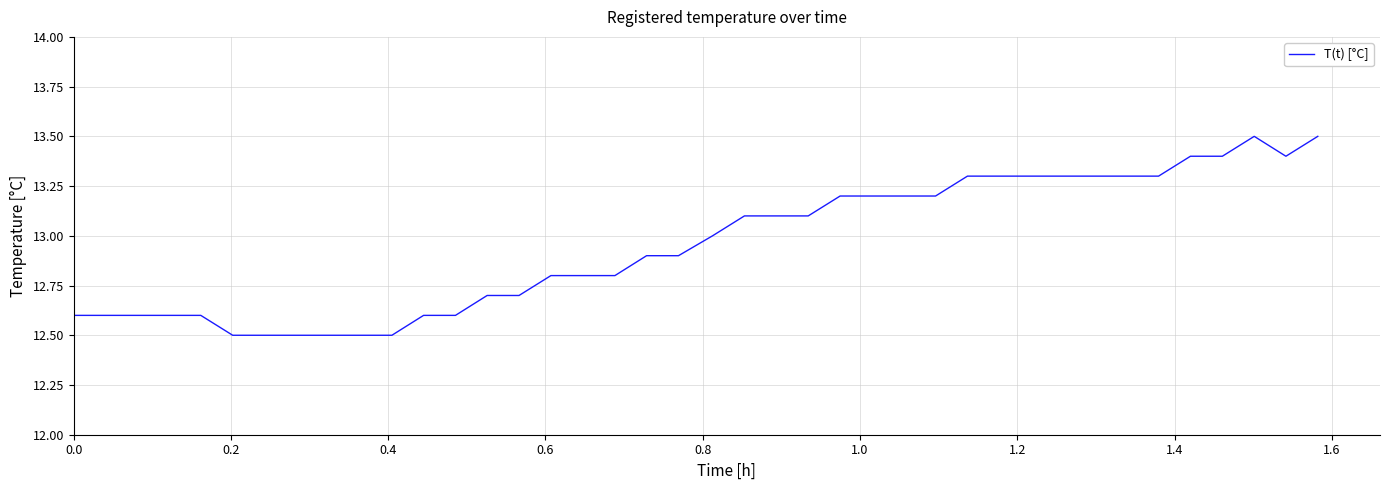

What is the difference between the maximum and minimum values?

1.0